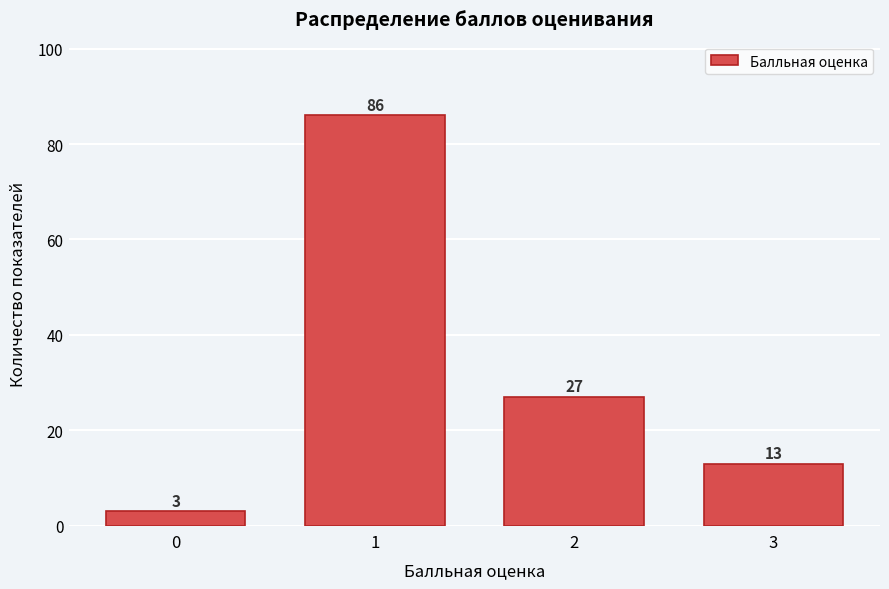

Reading right to left, transcribe all the data shown in this chart.

13	27	86	3